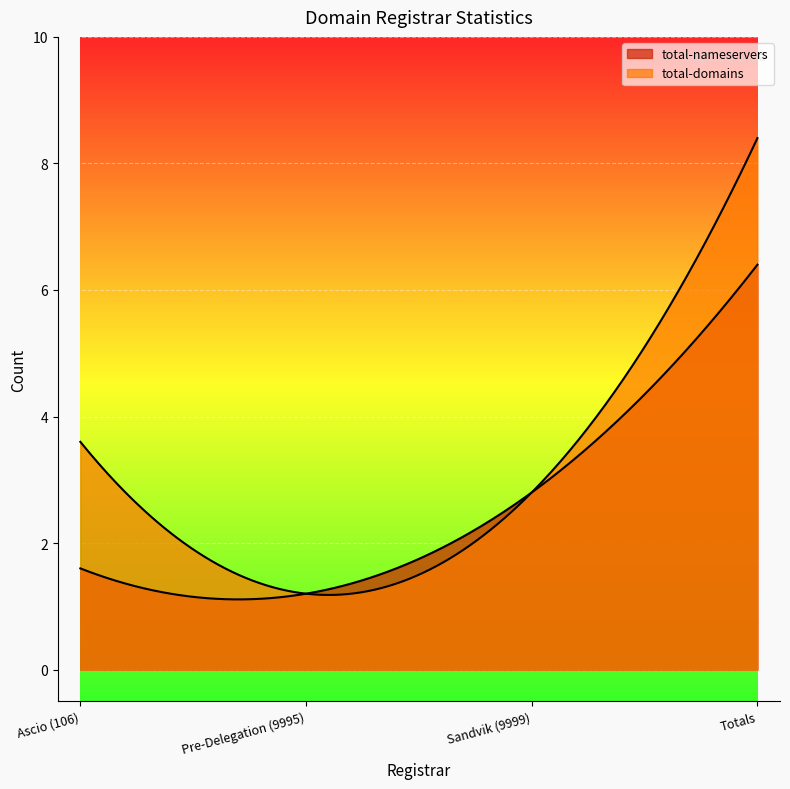

Which label corresponds to the largest value in the chart?

Totals